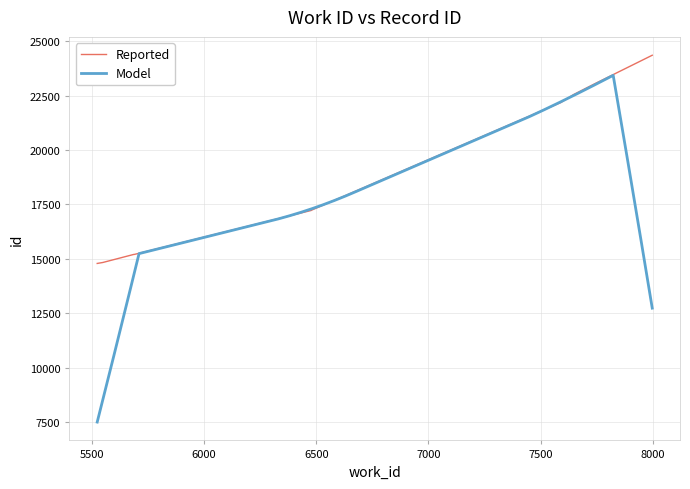

Rank the categories by value from highest to lowest.

7997, 7739, 7647, 7590, 6482, 6477, 5690, 5686, 5549, 5524